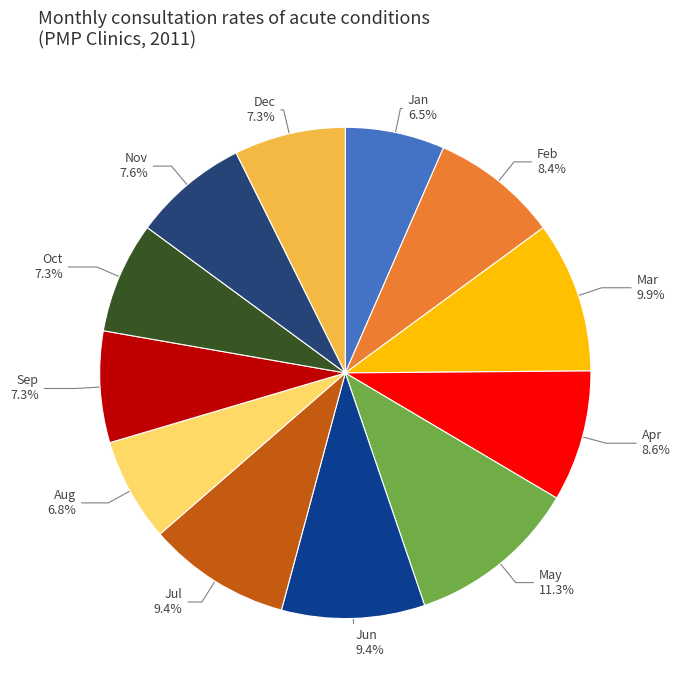

What portion of the pie excludes Jan?

93.5%